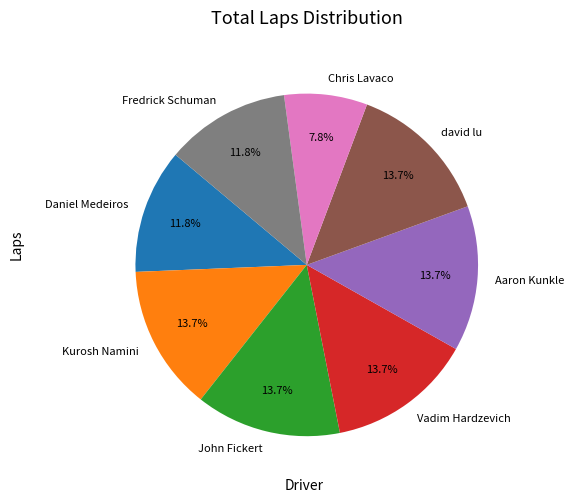

Approximately how many times larger is the value at david lu compared to Kurosh Namini?

1.0